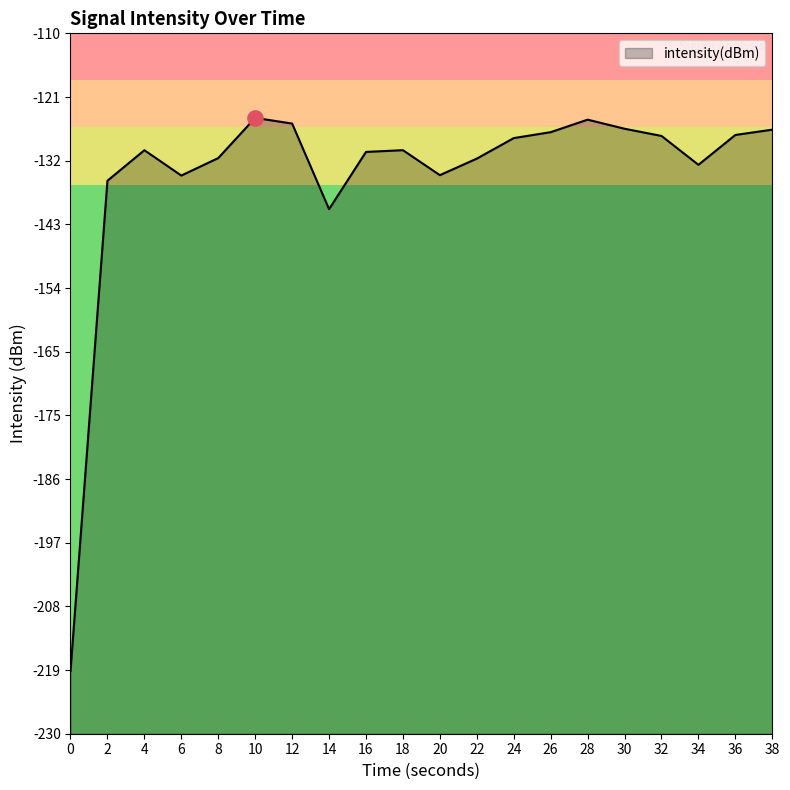

Between 2 and 22, which is larger?

22